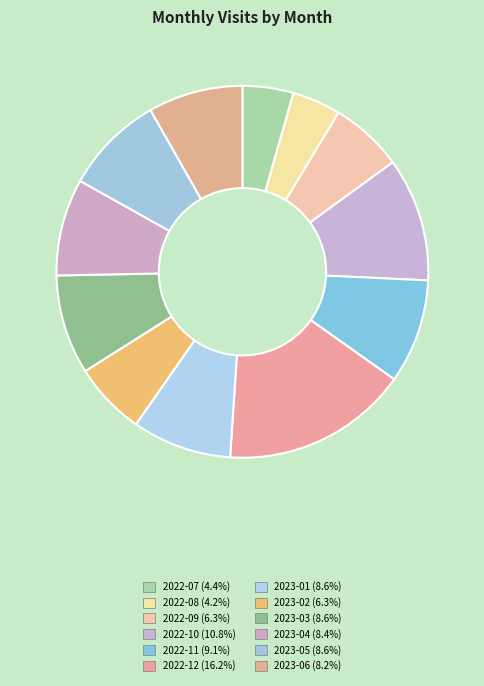

Is it true that 2022-07 is 4% of the pie?

True